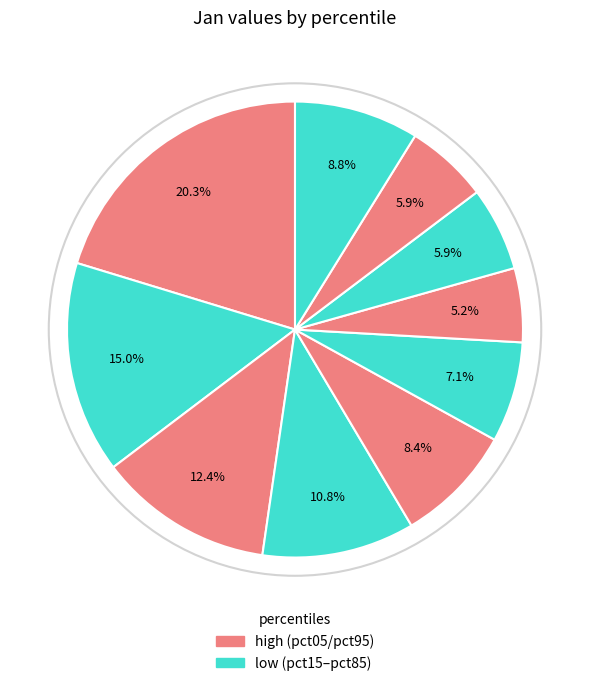

To the nearest percent, what is the difference between the largest and smallest slice percentages?

15%